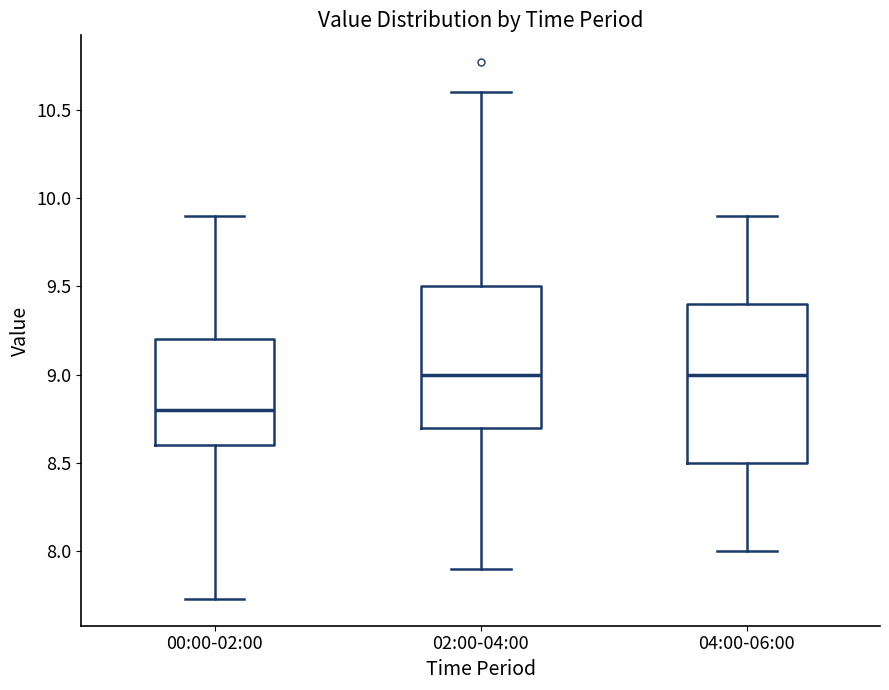

Reading left to right, read every box against the y-axis: the position of its median line, the range the box covers, and the ends of its whiskers. The values are not printed on the chart, so give them approximately, as read against the axis.

00:00-02:00: median 8.80, box 8.60 to 9.20, whiskers 7.75 to 9.90
02:00-04:00: median 9.00, box 8.70 to 9.50, whiskers 7.90 to 10.60
04:00-06:00: median 9.00, box 8.50 to 9.40, whiskers 8.00 to 9.90